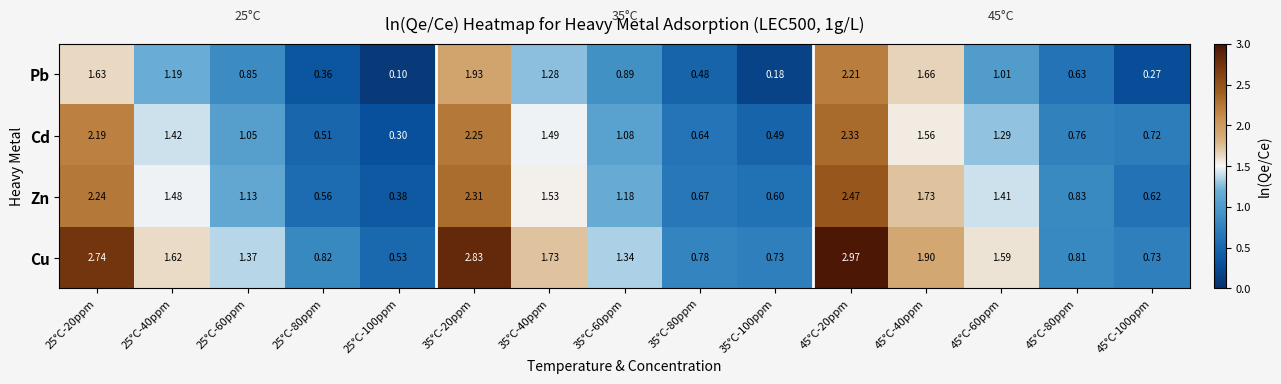

Which series has the widest spread of values?

Cu